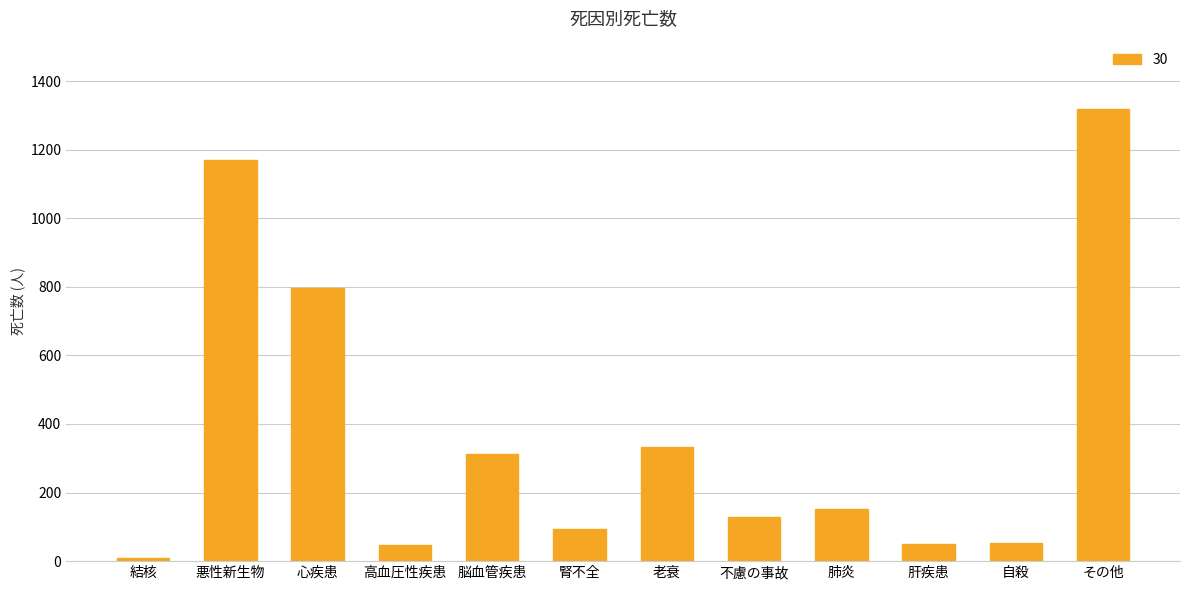

What position from the right is 悪性新生物?

11